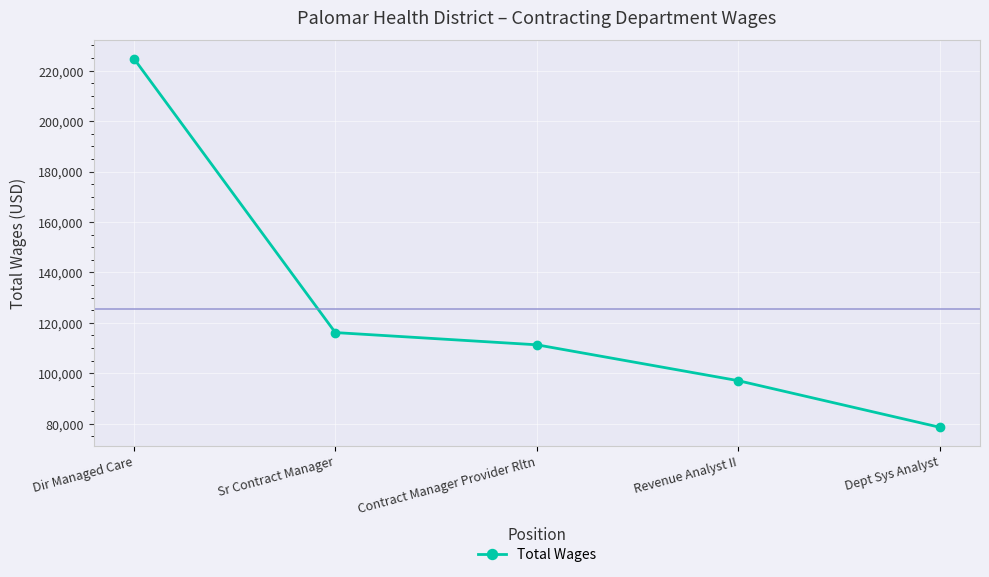

Approximately how many times larger is the value at Revenue Analyst II compared to Sr Contract Manager?

0.8